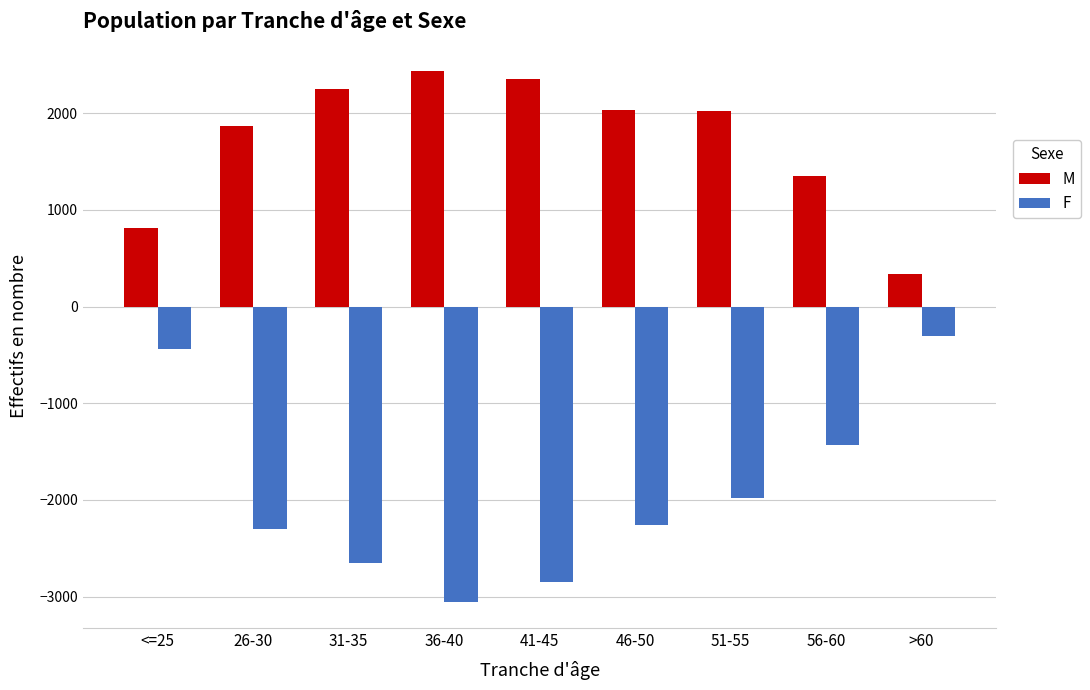

True or false: F has a value of -4753 at 41-45.

False